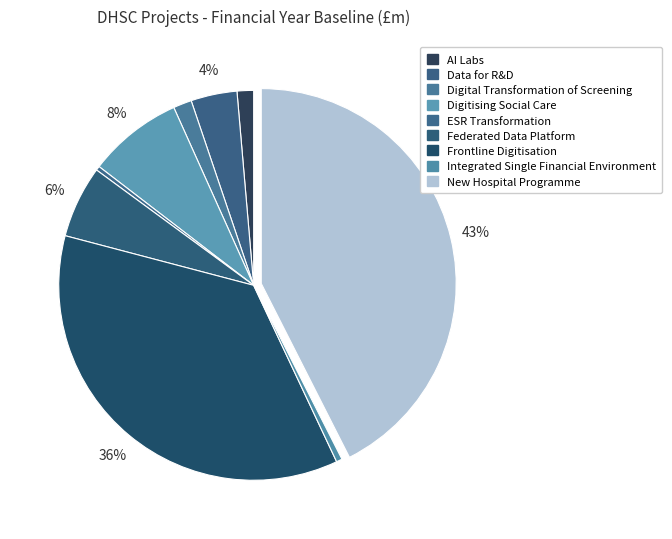

Count the number of slices in the pie.

9